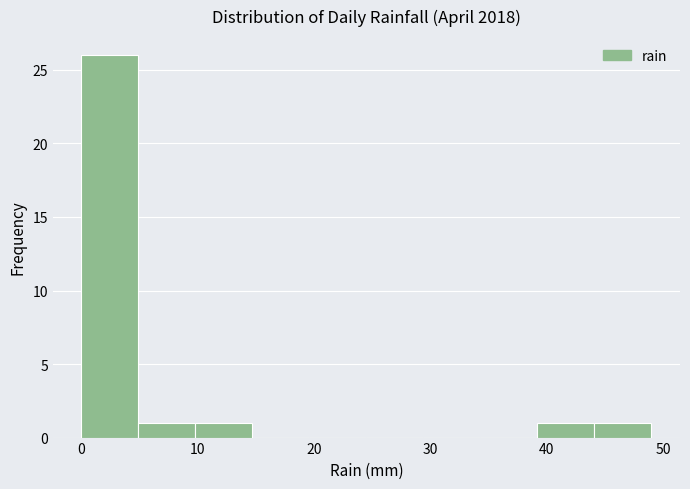

Reading left to right, transcribe this chart: for each bar, give the range it covers on the x-axis and its height. Neither the bar edges nor the heights are printed on the chart, so give them approximately, as read against the axes.

0.0 to 4.9: 26
4.9 to 9.8: 1
9.8 to 14.7: 1
14.7 to 19.6: 0
19.6 to 24.5: 0
24.5 to 29.4: 0
29.4 to 34.3: 0
34.3 to 39.2: 0
39.2 to 44.1: 1
44.1 to 49.0: 1